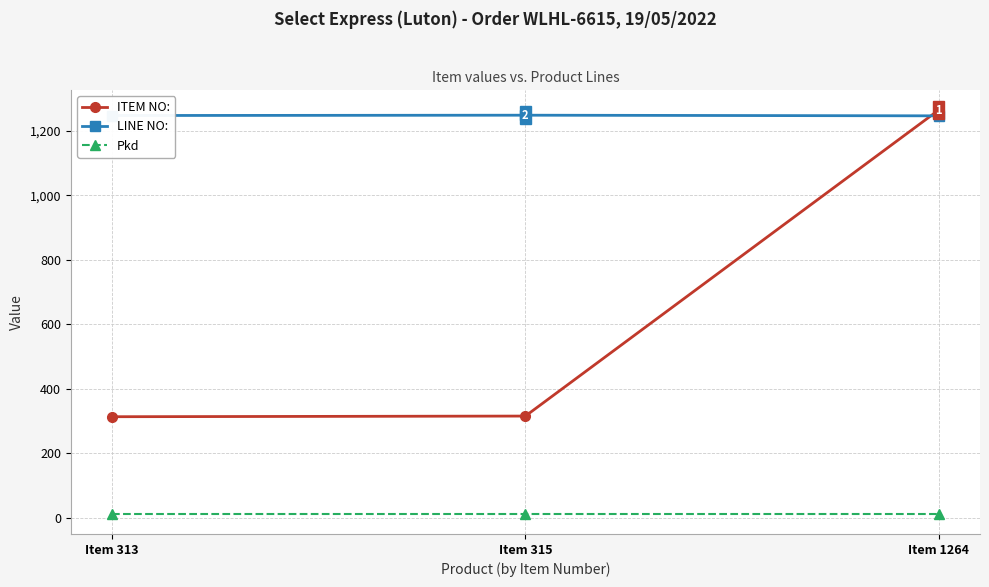

At which category is the sum across all series the highest?

Item 1264